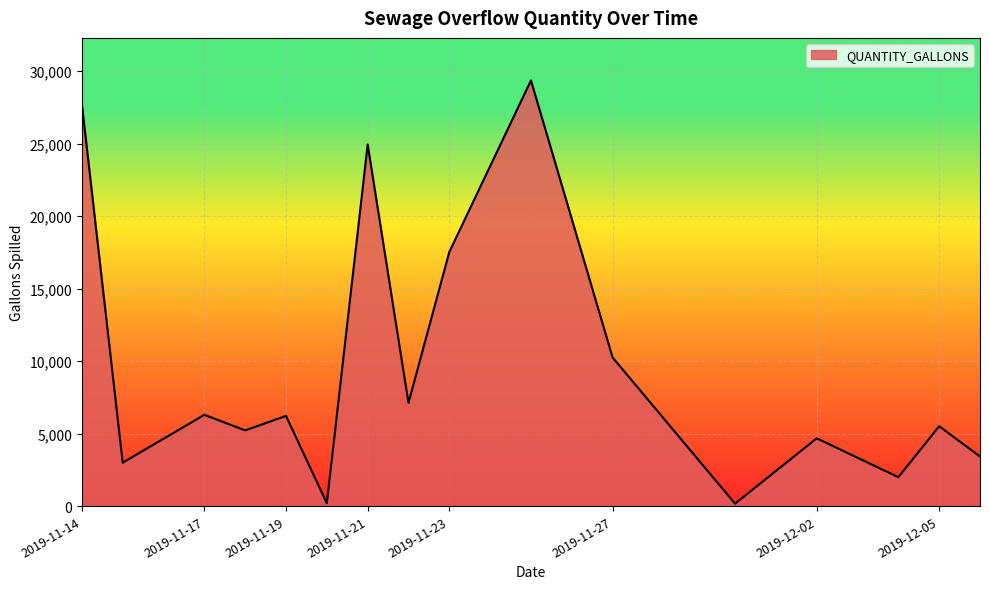

True or false: there are more than 0 points higher than both neighbors.

True